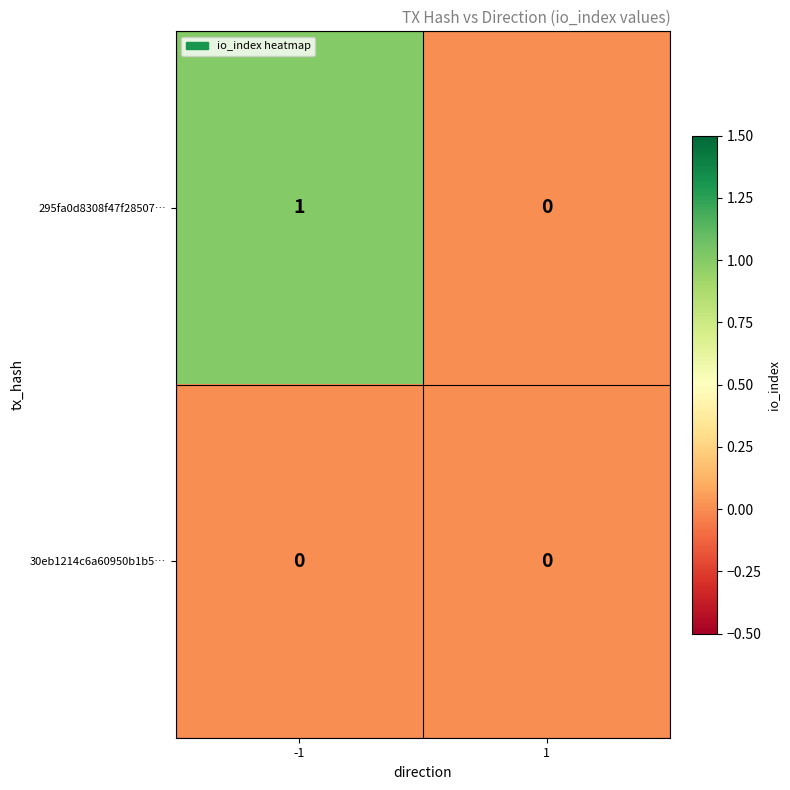

List the labels in order of 295fa0d8308f47f28507… value, largest first.

-1, 1